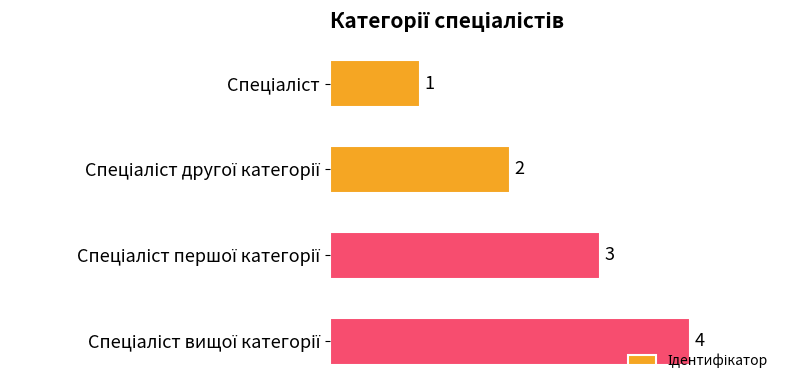

What is the value of the 2nd bar from the top?

2